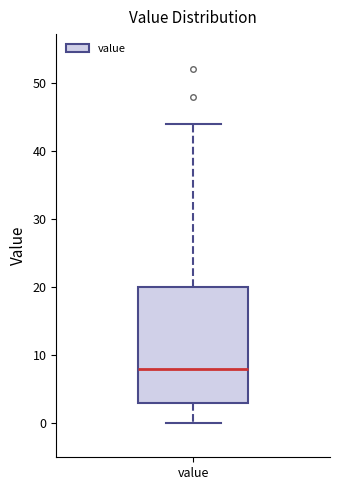

Where does the lower whisker of the box for value end on the y-axis? The values are not printed on the chart, so give them approximately, as read against the axis.

0